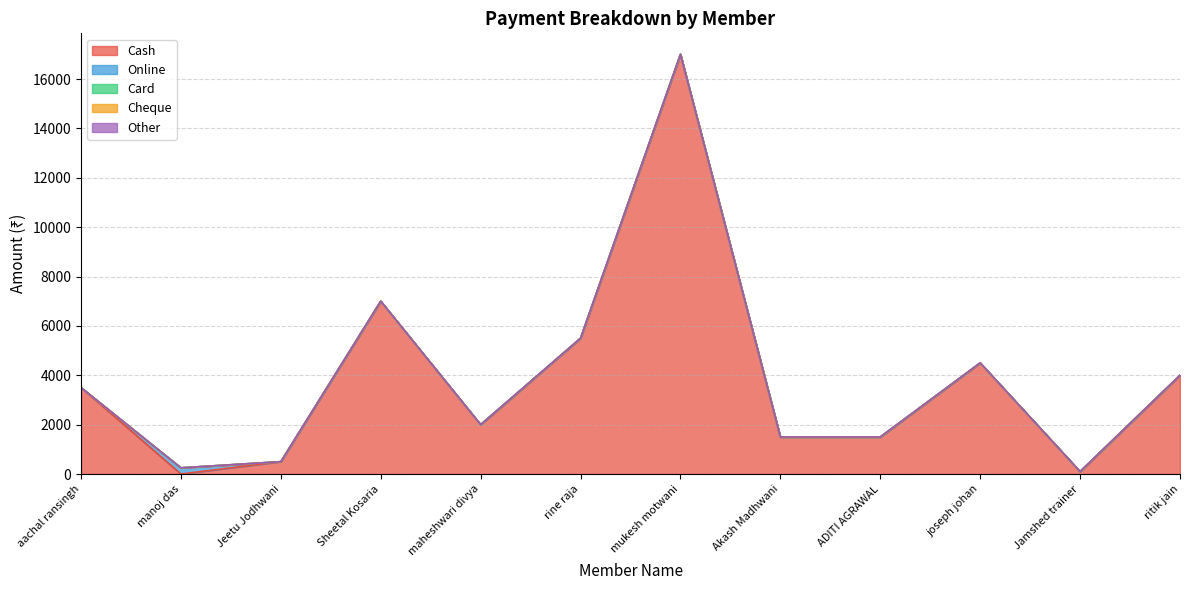

Reading right to left, list all the values displayed in this chart.

Cash: 4000	100	4500	1500	1500	17000	5500	2000	7000	500	0	3500
Online: 0	0	0	0	0	0	0	0	0	0	250	0
Card: 0	0	0	0	0	0	0	0	0	0	0	0
Cheque: 0	0	0	0	0	0	0	0	0	0	0	0
Other: 0	0	0	0	0	0	0	0	0	0	0	0